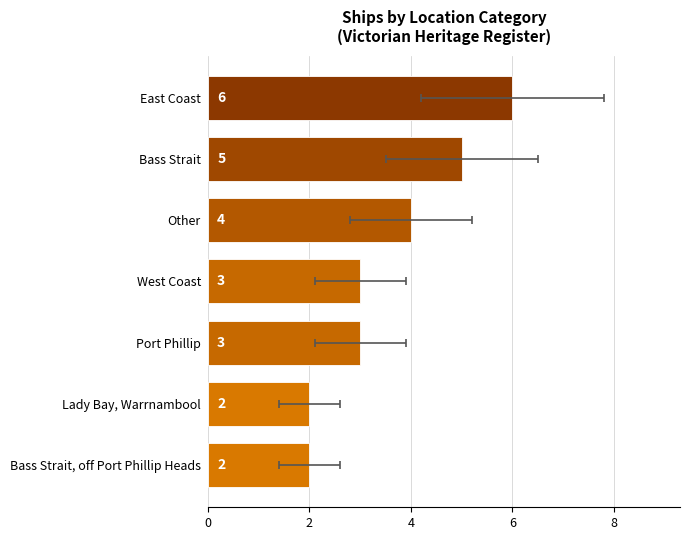

Count the number of values greater than 3.

3